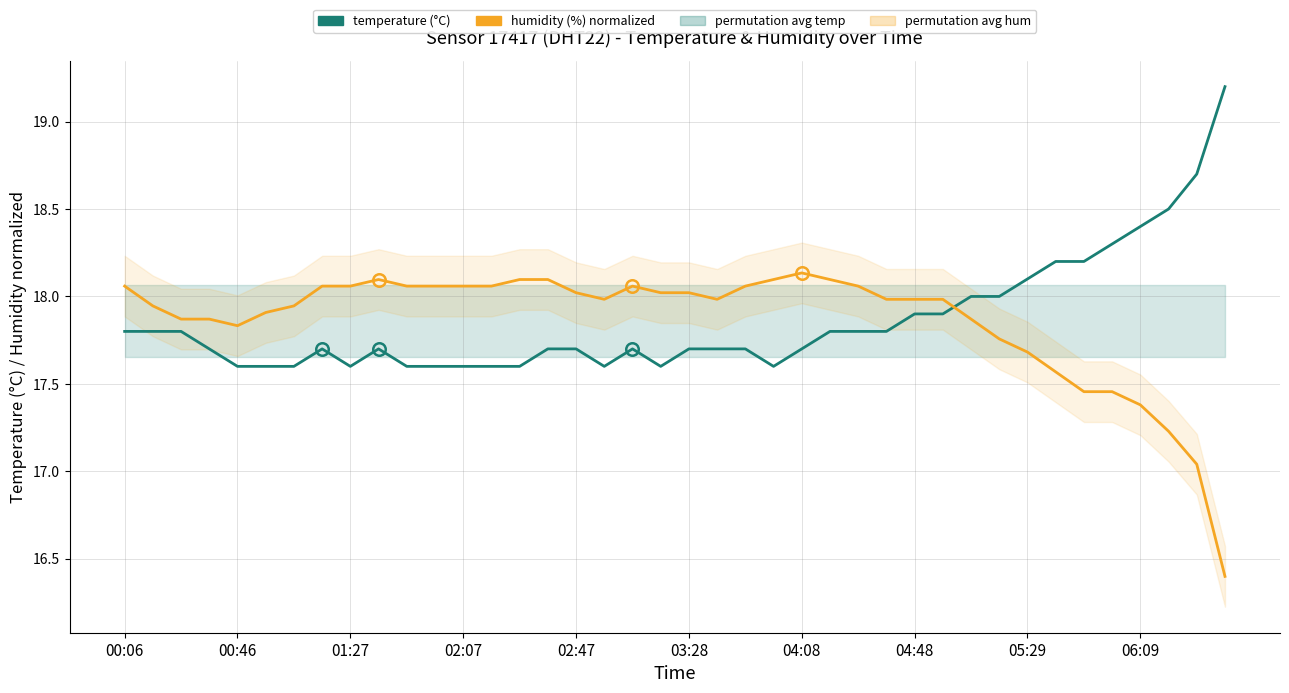

What is the sum of all humidity (%) normalized values?

714.4